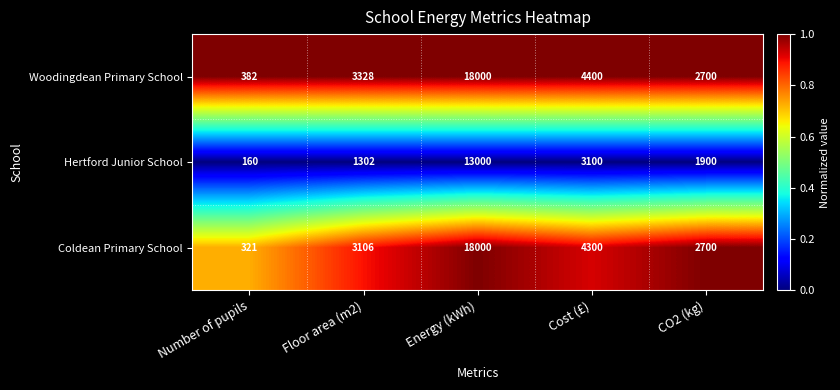

Which series changed the most between Floor area (m2) and CO2 (kg)?

Woodingdean Primary School